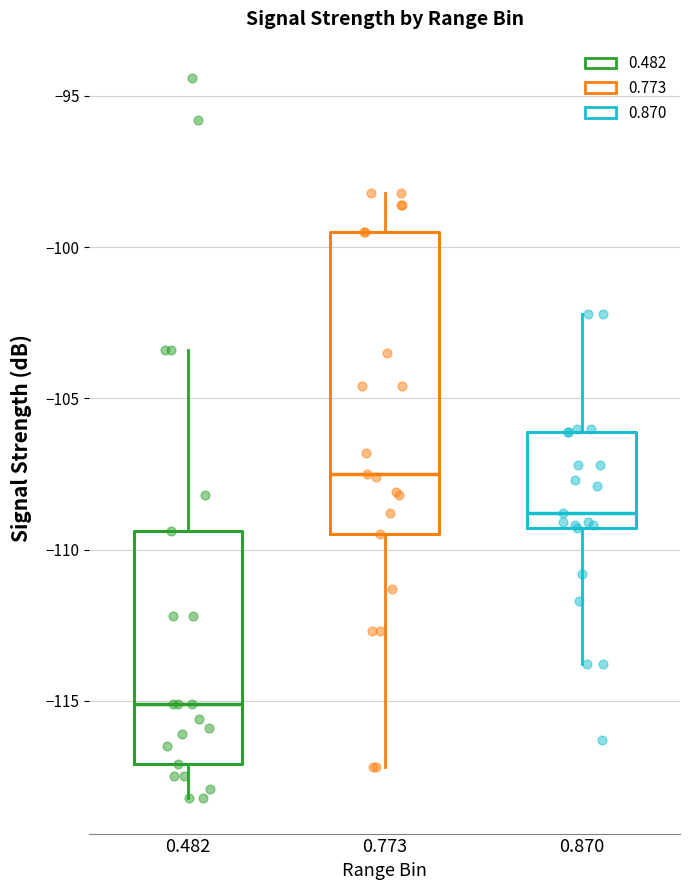

Which box's median line is the lowest?

0.482